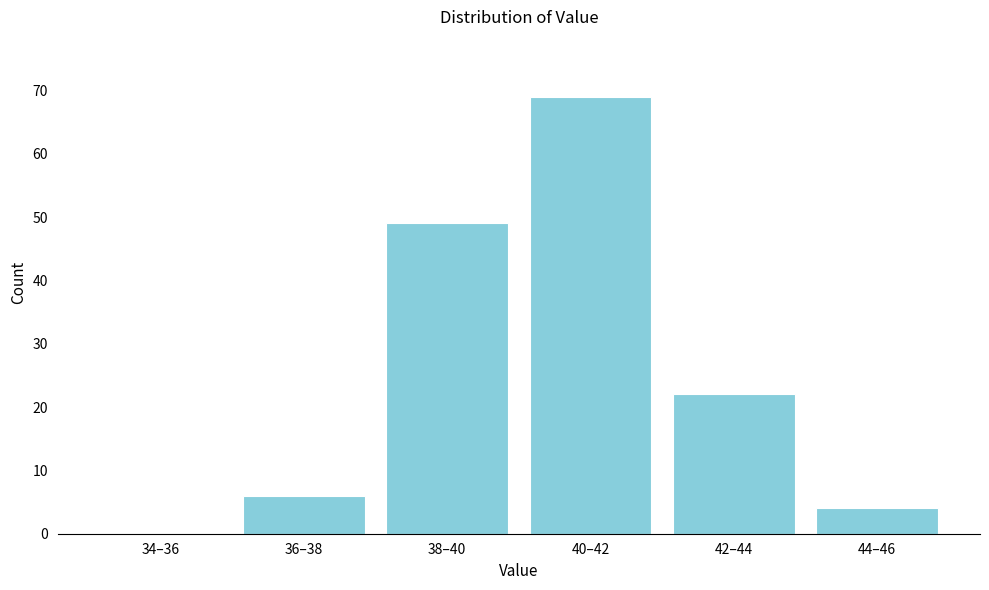

Reading left to right, transcribe all the data shown in this chart.

34–36=0	36–38=6	38–40=49	40–42=69	42–44=22	44–46=4